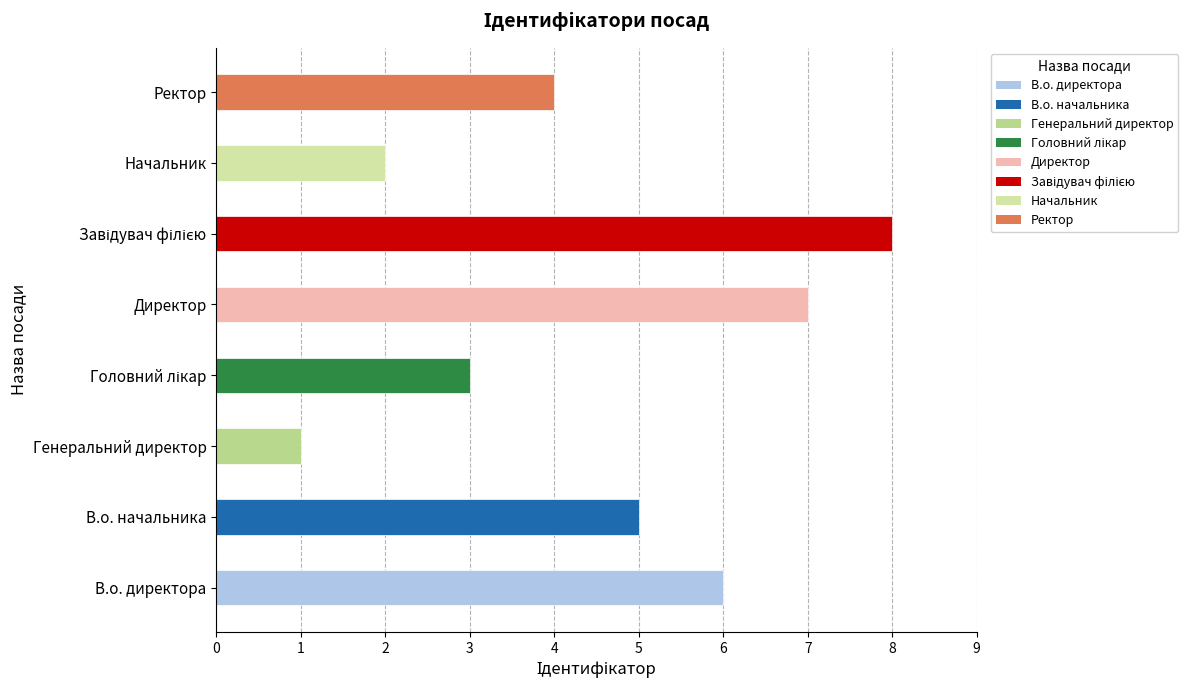

True or false: the data shows 7 at Директор.

True